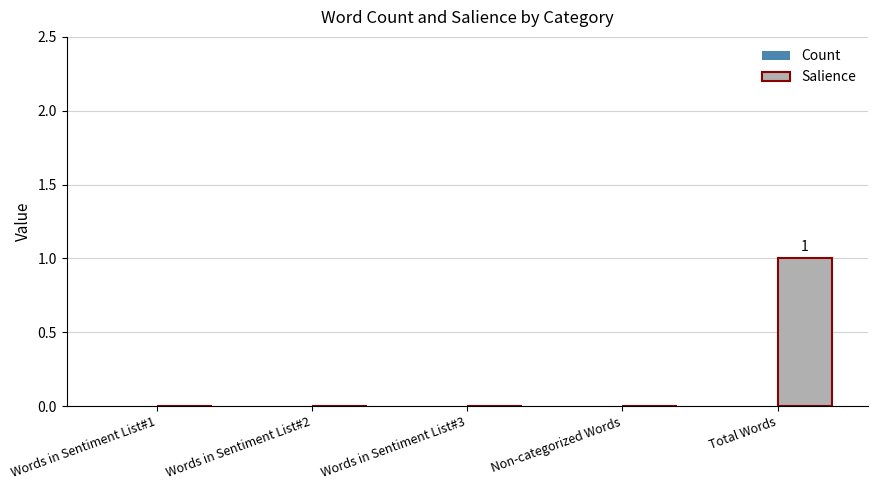

How many distinct data groups are displayed?

1